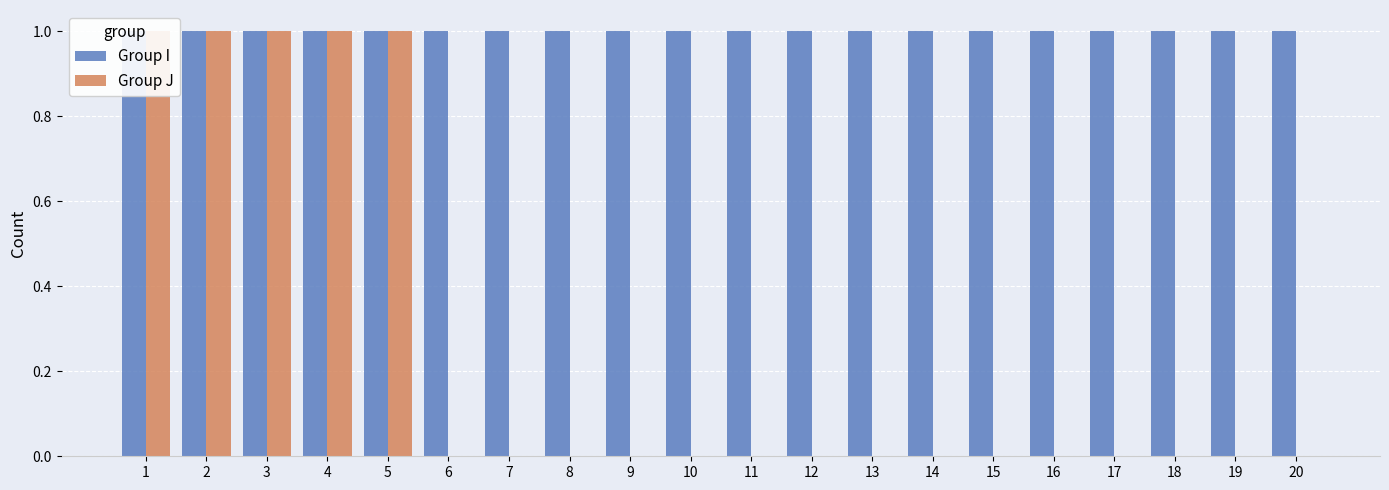

What is the value of the Group J bar at the 4th from the left?

1